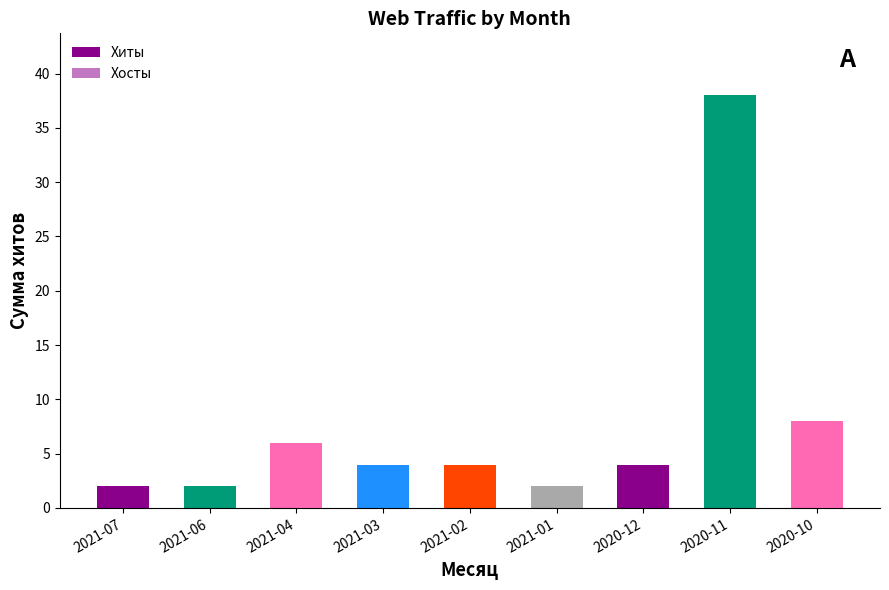

Are the bars horizontal?

No